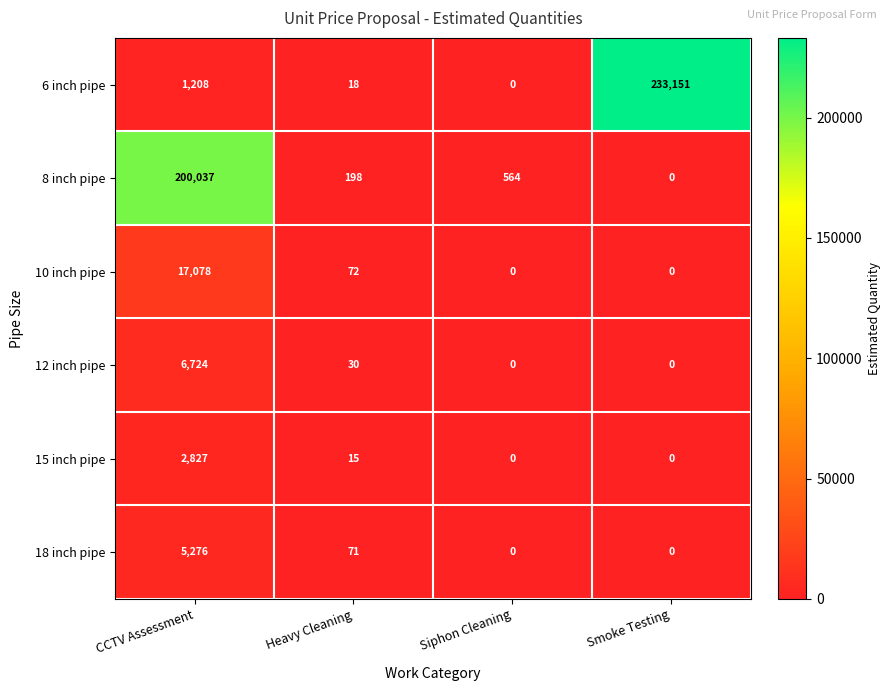

The 6 inch pipe series shows 487 at CCTV Assessment. True or false?

False